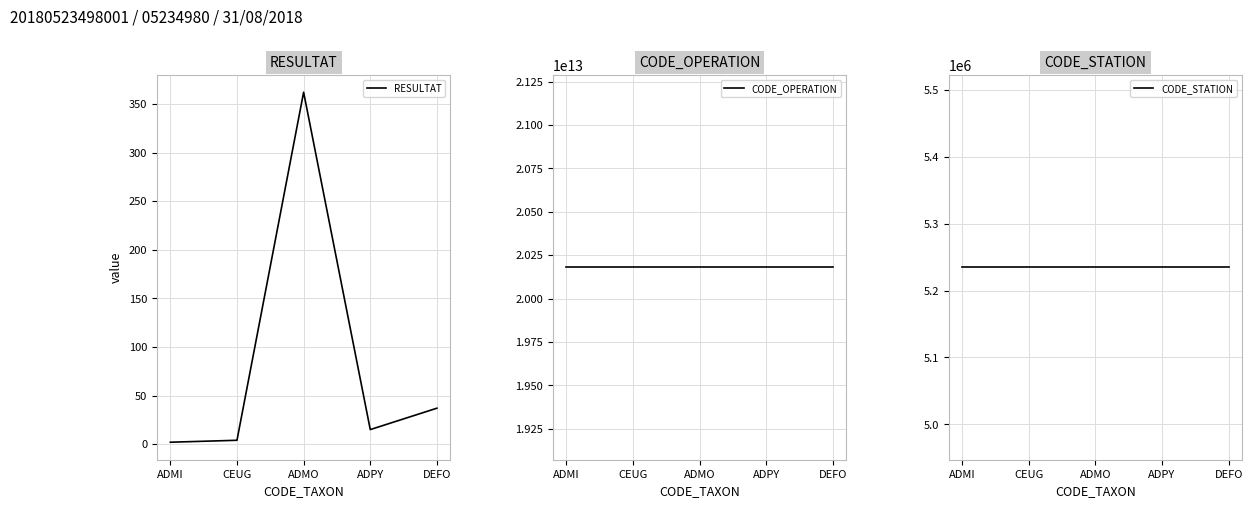

Reading left to right, what are all the values shown in this chart?

RESULTAT: ADMI=2	CEUG=4	ADMO=362	ADPY=15	DEFO=37
CODE_OPERATION: ADMI=20180523498001	CEUG=20180523498001	ADMO=20180523498001	ADPY=20180523498001	DEFO=20180523498001
CODE_STATION: ADMI=5234980	CEUG=5234980	ADMO=5234980	ADPY=5234980	DEFO=5234980